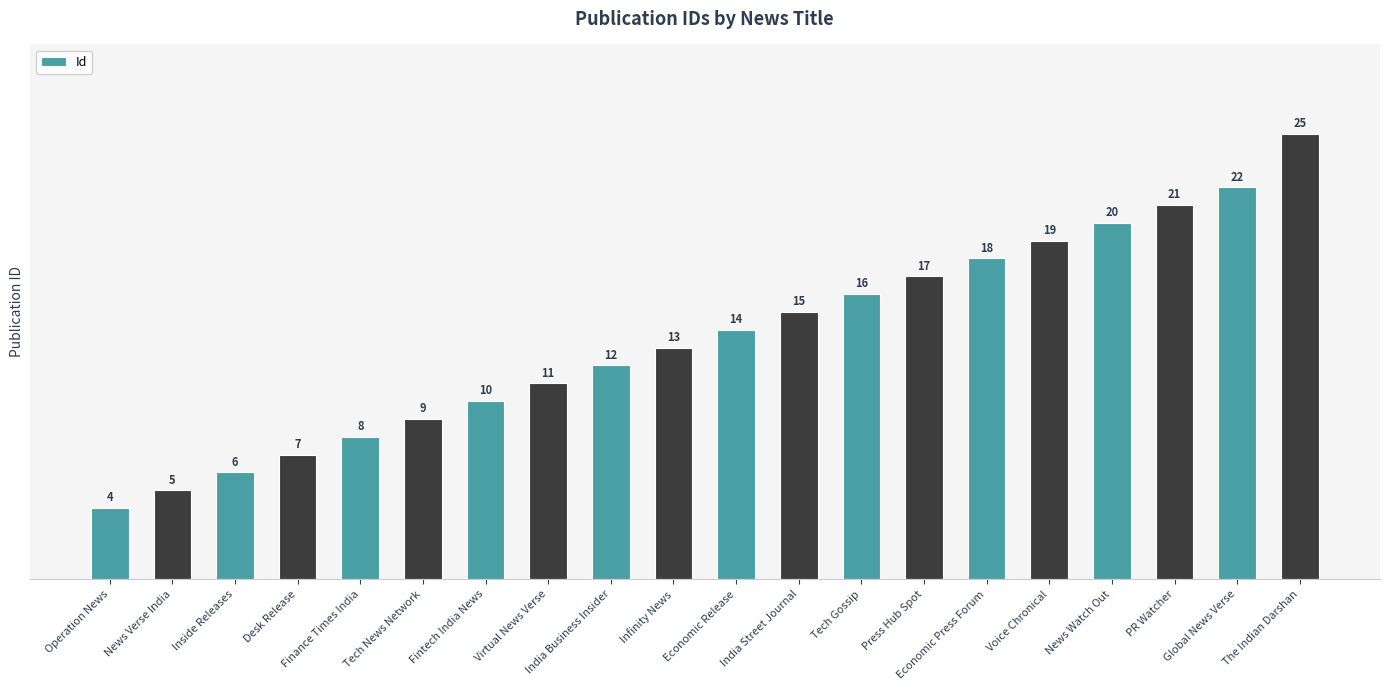

What is the value of the 11th bar from the left?

14